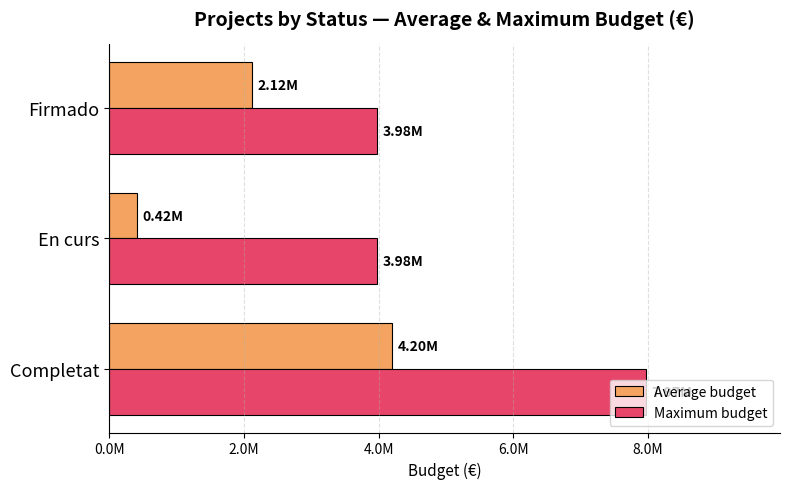

What are all the series names shown in the legend?

Average budget, Maximum budget